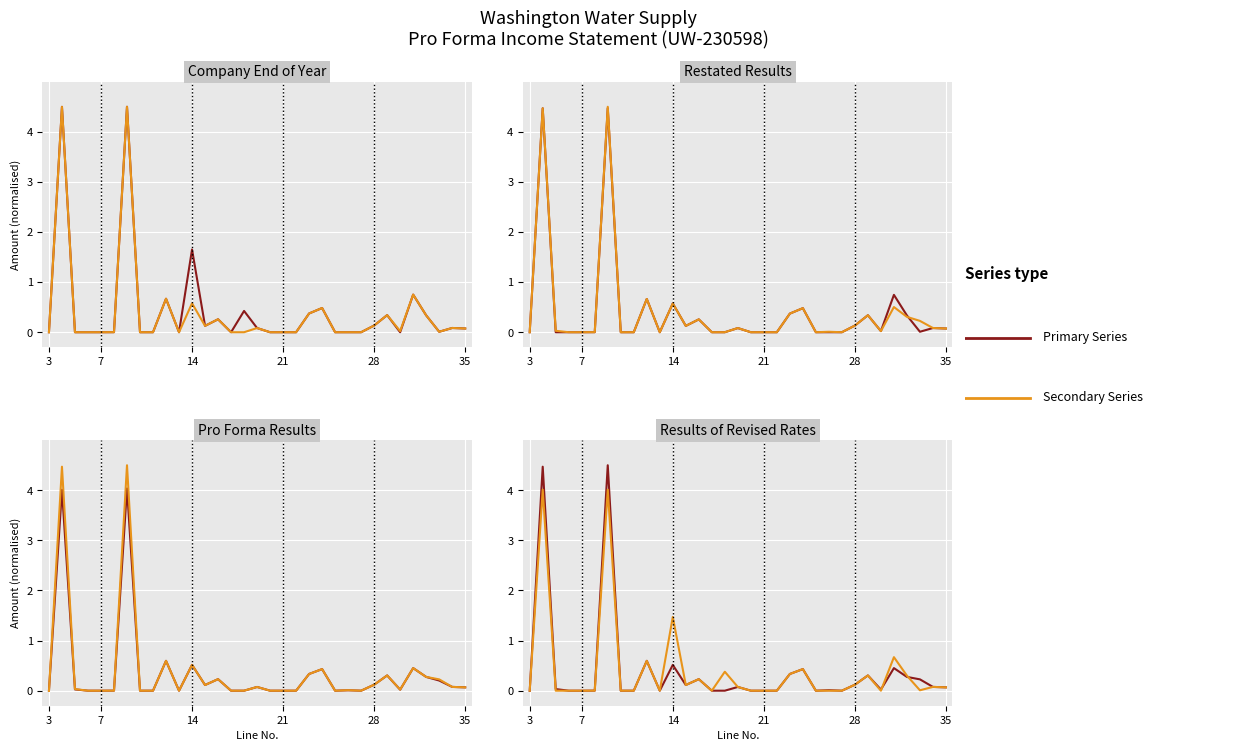

How many data points in Secondary Series are above 0?

18